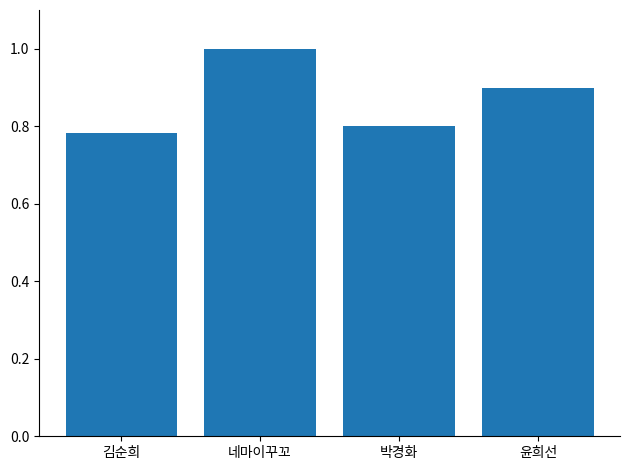

Does the chart contain any negative values?

No